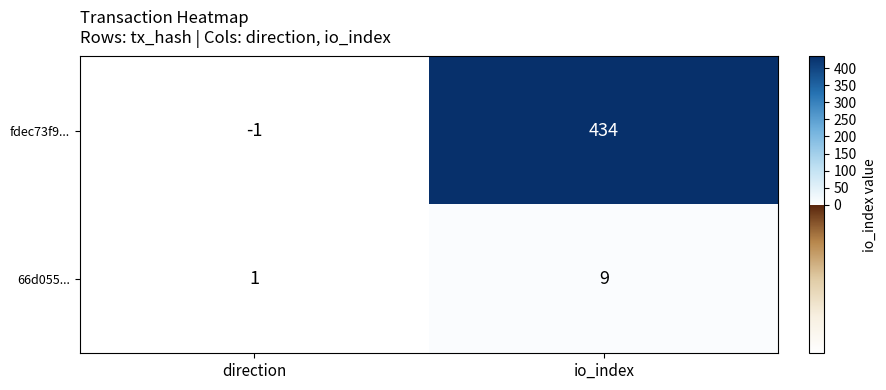

How many data points does each series have?

2